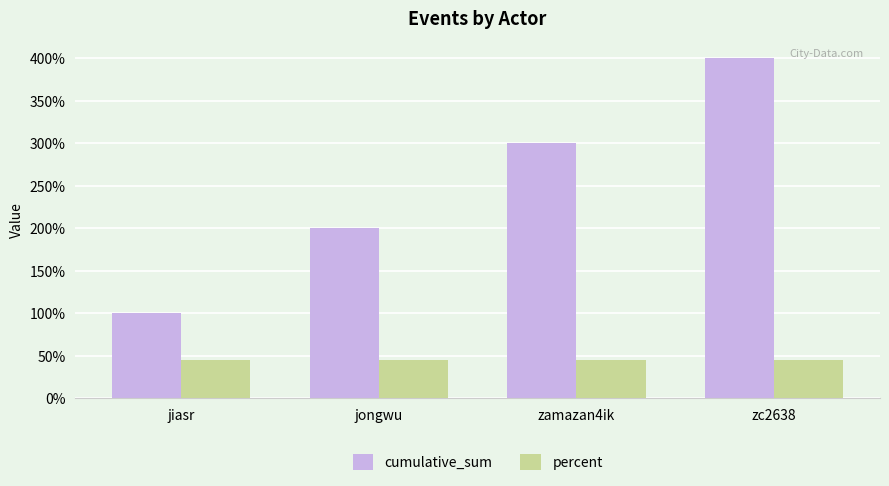

Which series has the largest range (max minus min)?

cumulative_sum